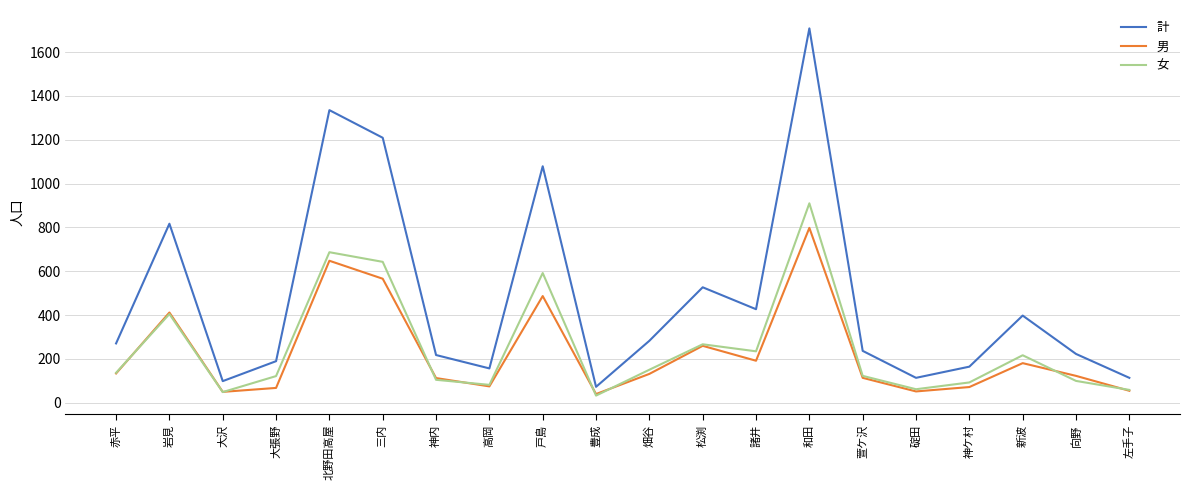

Is this an area chart (filled region under the line)?

No